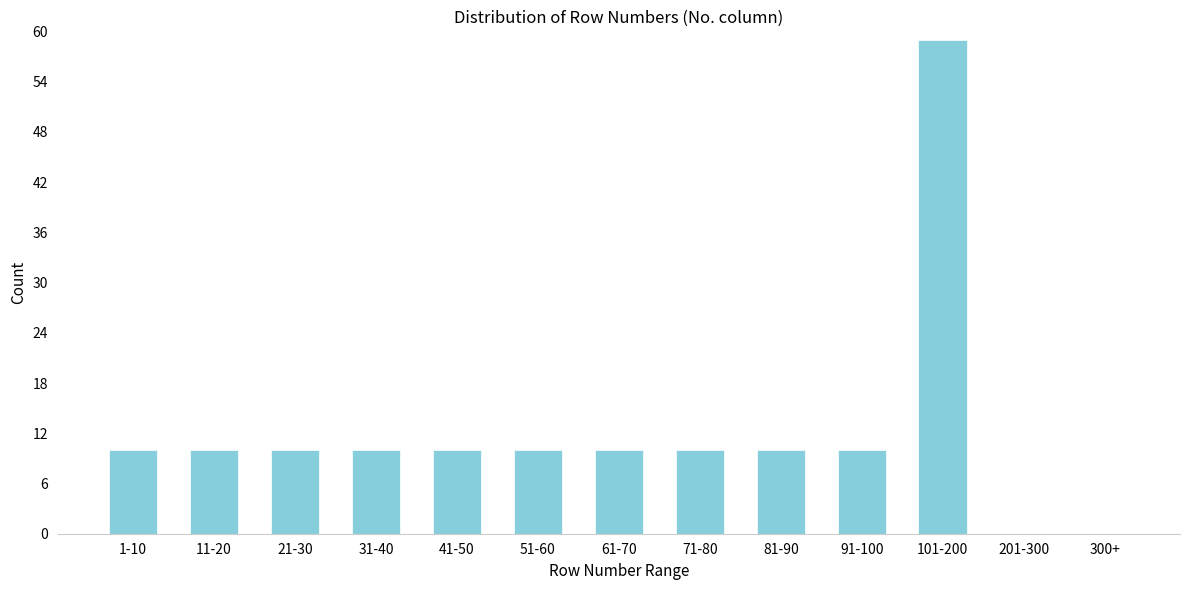

Reading right to left, extract all data points from this chart.

300+=0	201-300=0	101-200=59	91-100=10	81-90=10	71-80=10	61-70=10	51-60=10	41-50=10	31-40=10	21-30=10	11-20=10	1-10=10